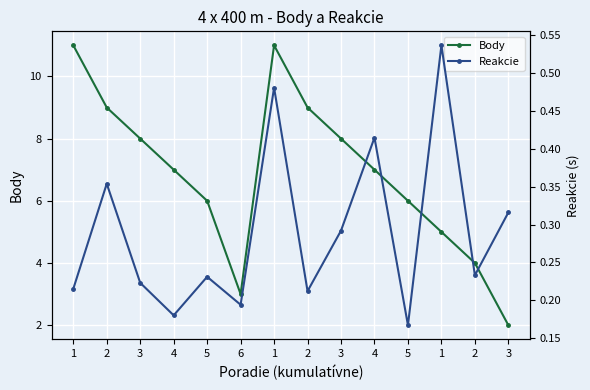

Rank the series at 4 from lowest to highest value.

Reakcie, Body